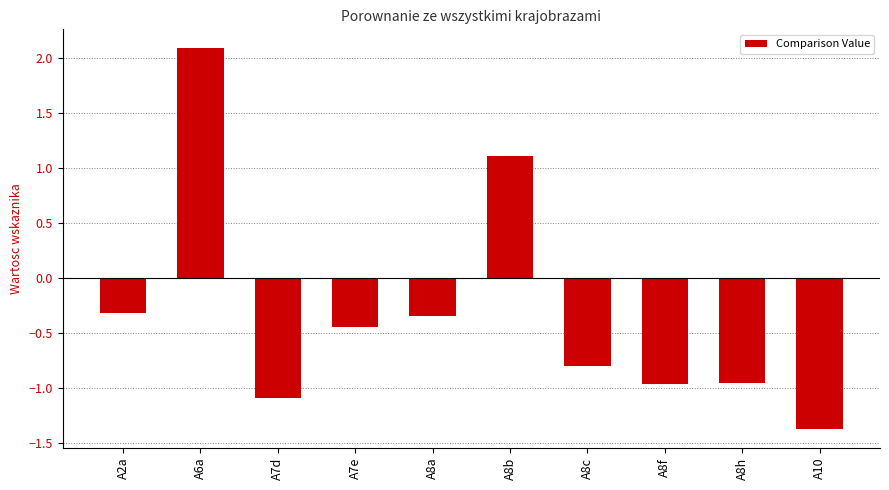

How many data points does each series have?

10